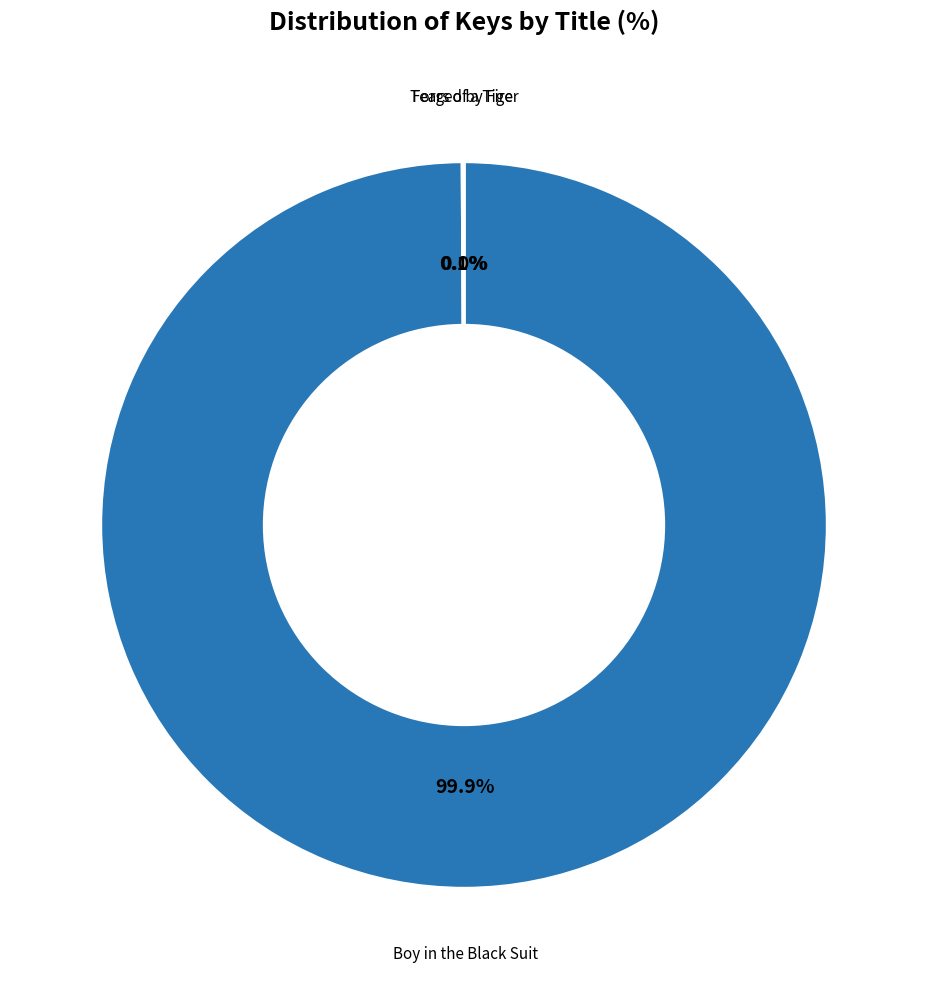

What is the majority slice?

Boy in the Black Suit